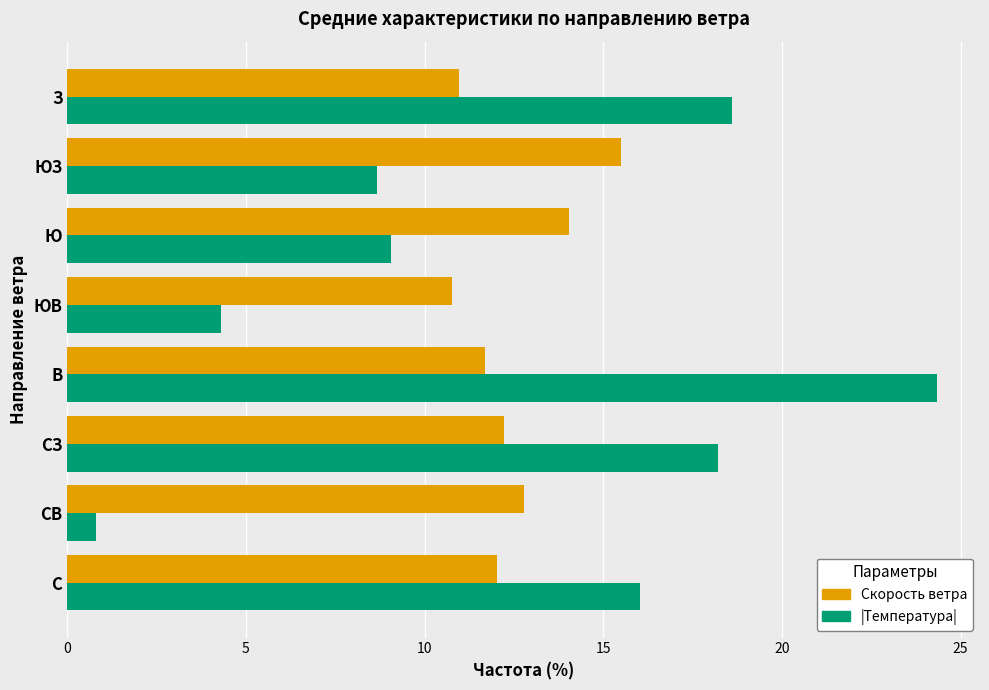

What is the total value across all series at СВ?

13.6